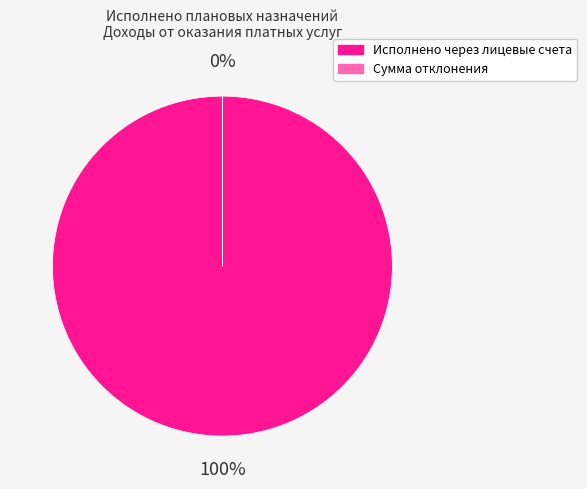

What is the smallest slice in the pie chart?

Сумма отклонения